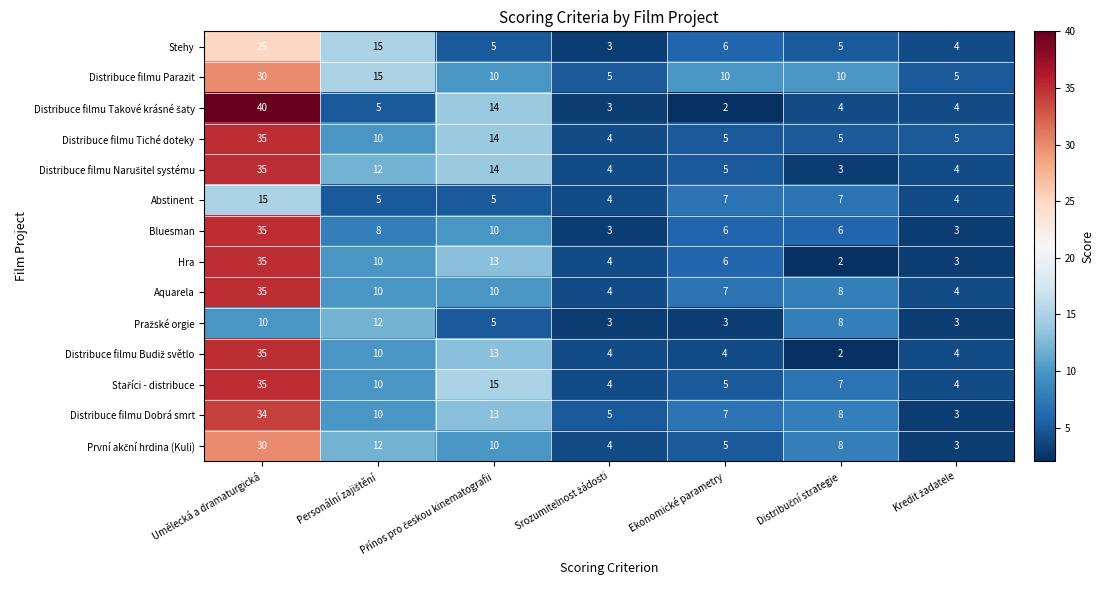

The Abstinent series shows 7 at Ekonomické parametry. True or false?

True